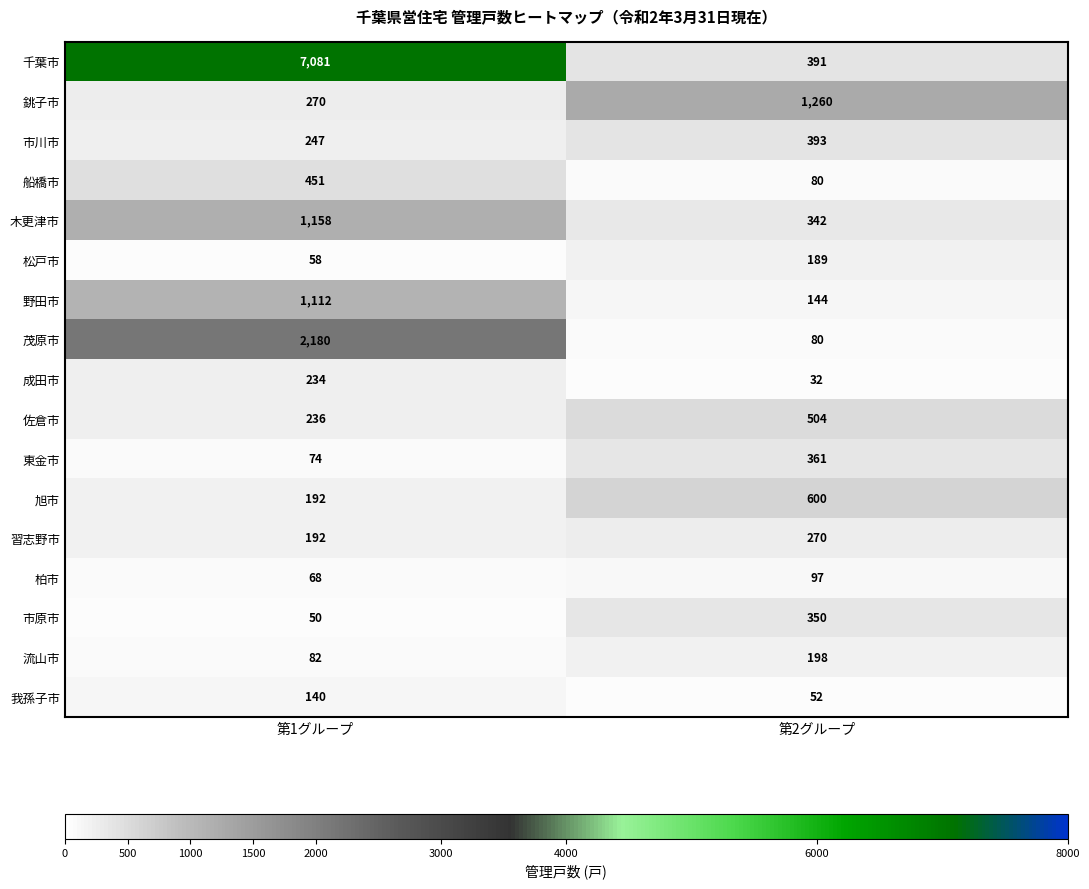

Rank the series by their maximum value, from lowest to highest.

柏市, 我孫子市, 松戸市, 流山市, 成田市, 習志野市, 市原市, 東金市, 市川市, 船橋市, 佐倉市, 旭市, 野田市, 木更津市, 銚子市, 茂原市, 千葉市